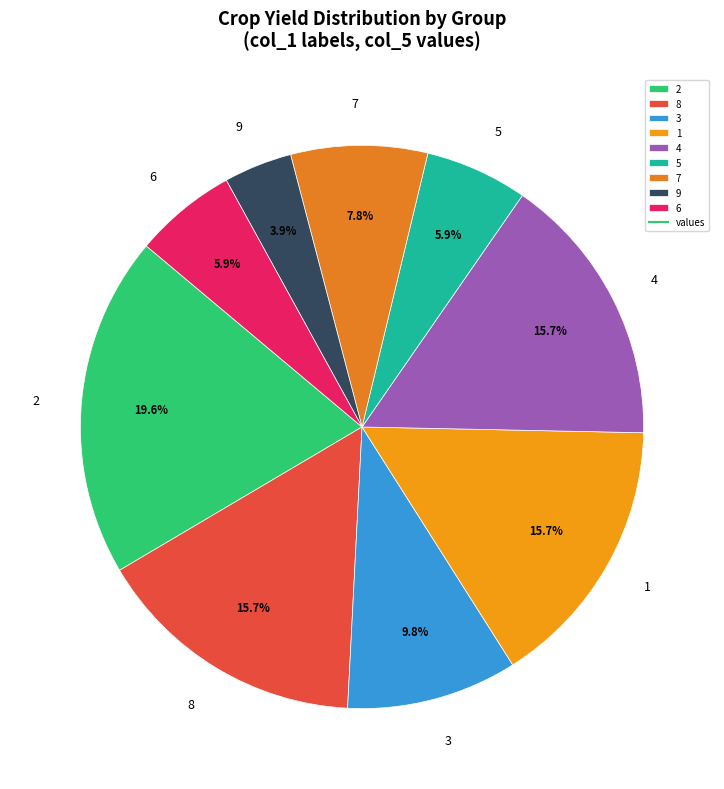

To the nearest percent, what is the average slice percentage?

11%